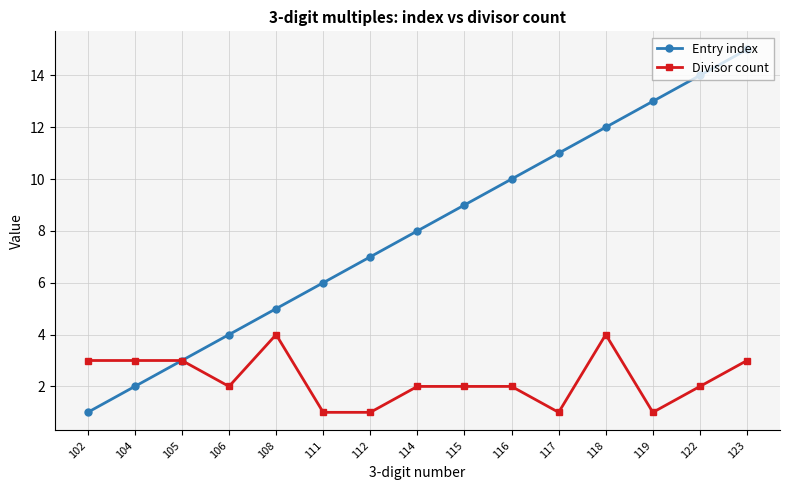

What is the difference between the Entry index values at 116 and 102?

9